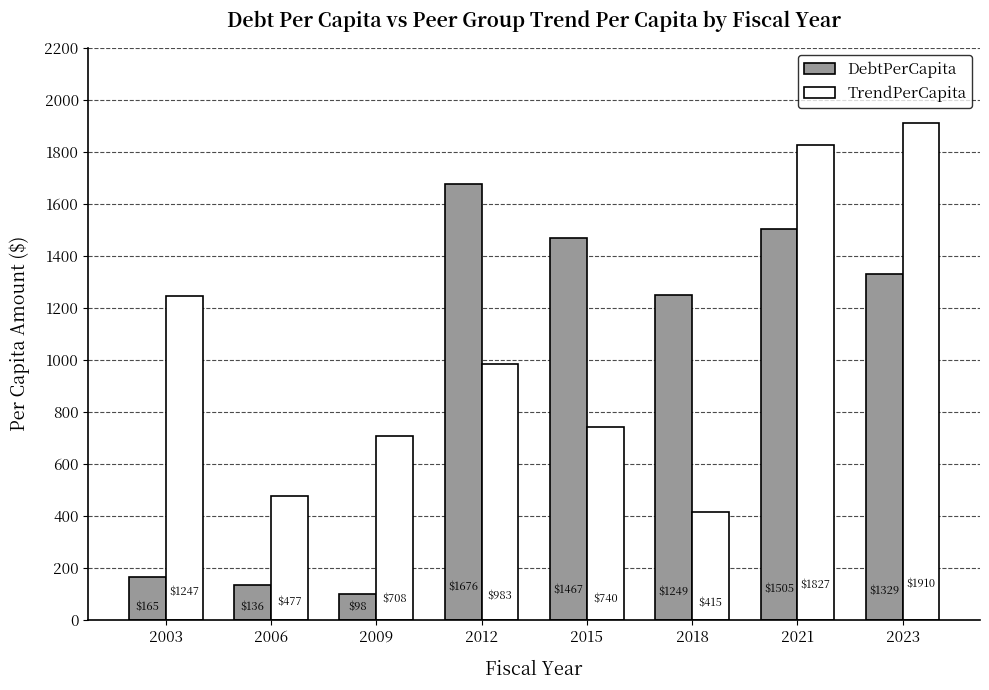

At which category is the sum across all series the highest?

2021